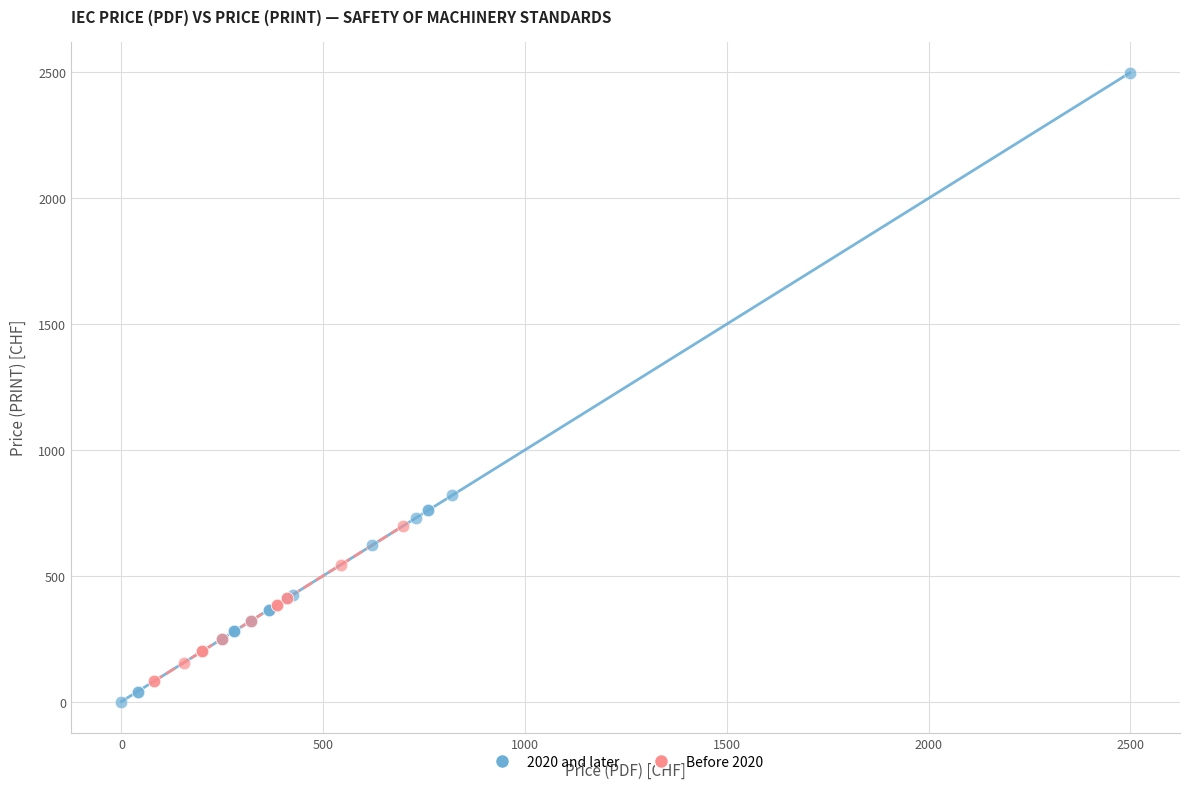

Which series has the largest Y range (max minus min)?

2020 and later